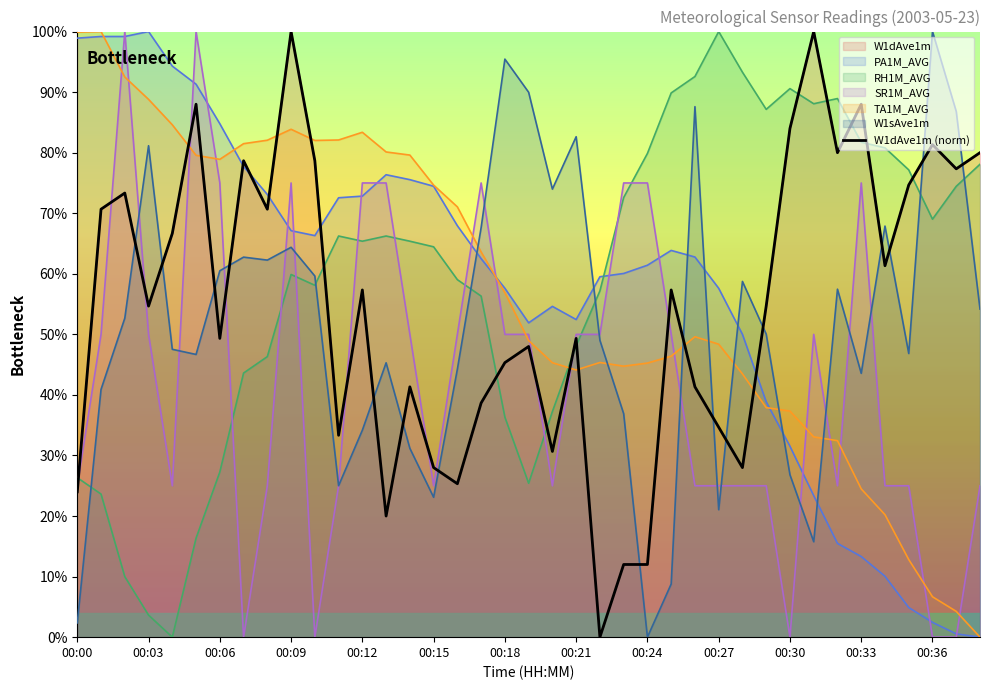

What position from the left is 28?

29